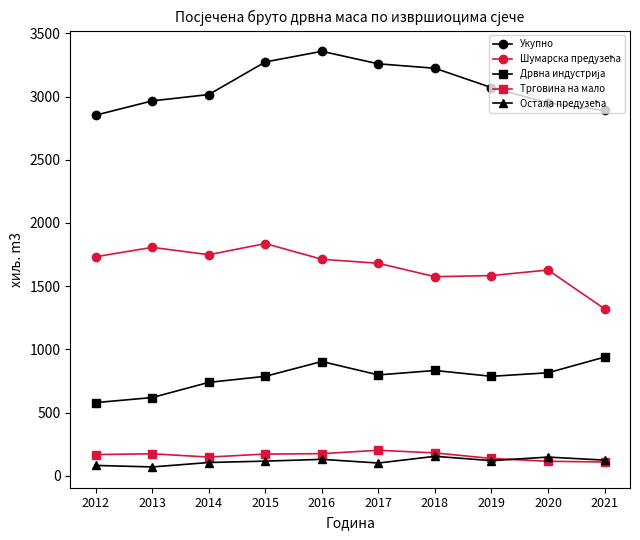

What is the difference between the highest and lowest values at 2018?

3070